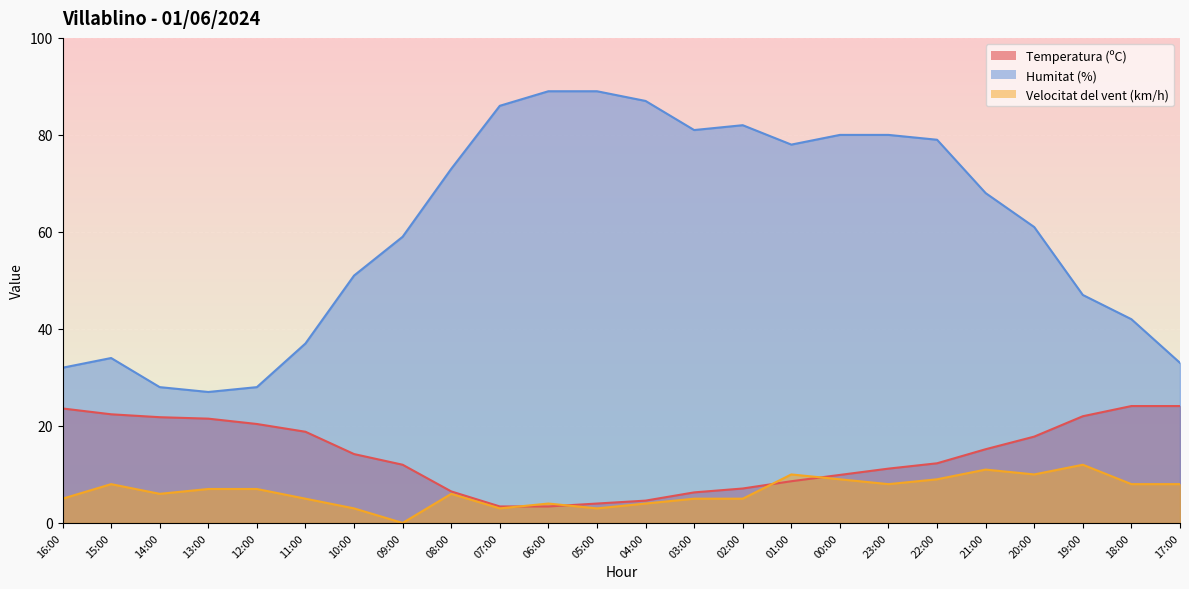

At which category is the sum across all series the highest?

22:00